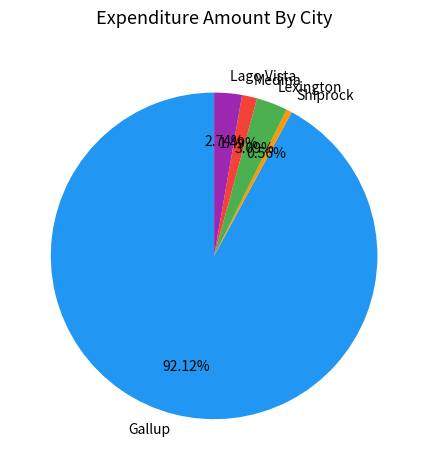

Combined, do Gallup and Lexington account for over 50%?

Yes